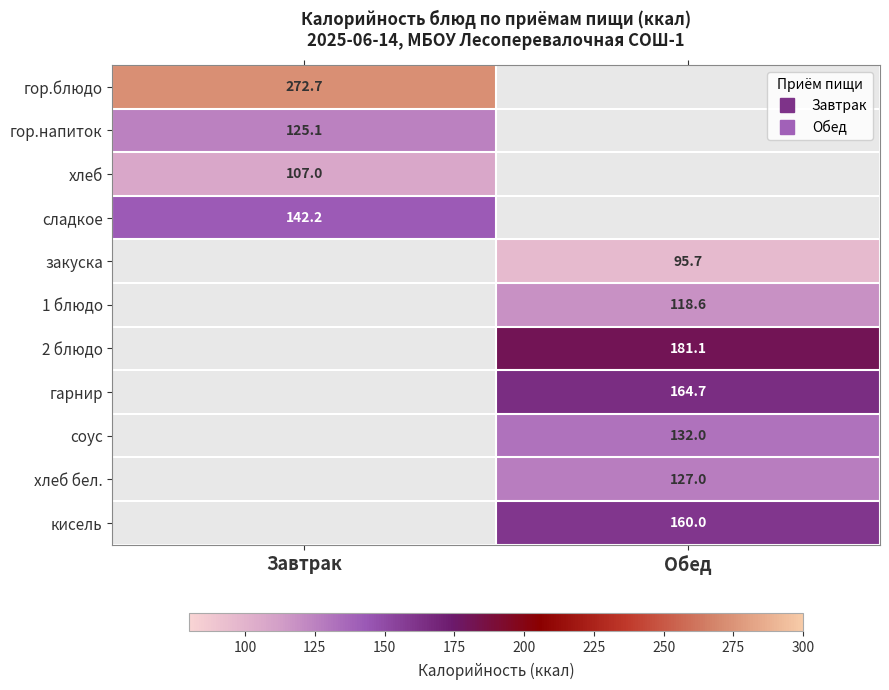

How many series are shown in this chart?

11